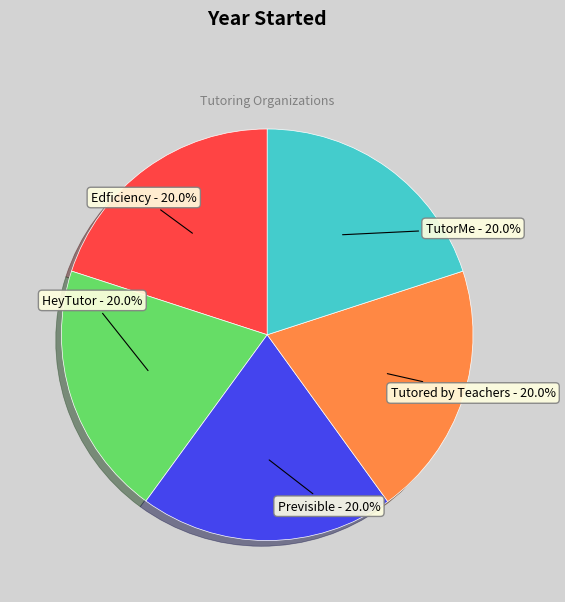

Count the number of slices in the pie.

5